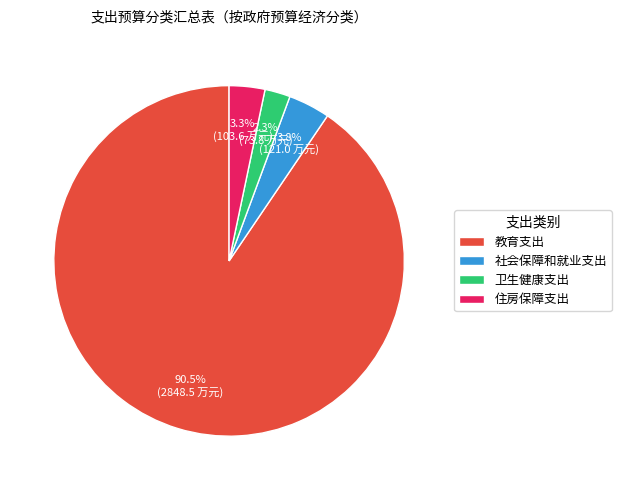

Rank the categories by value from highest to lowest.

教育支出, 社会保障和就业支出, 住房保障支出, 卫生健康支出